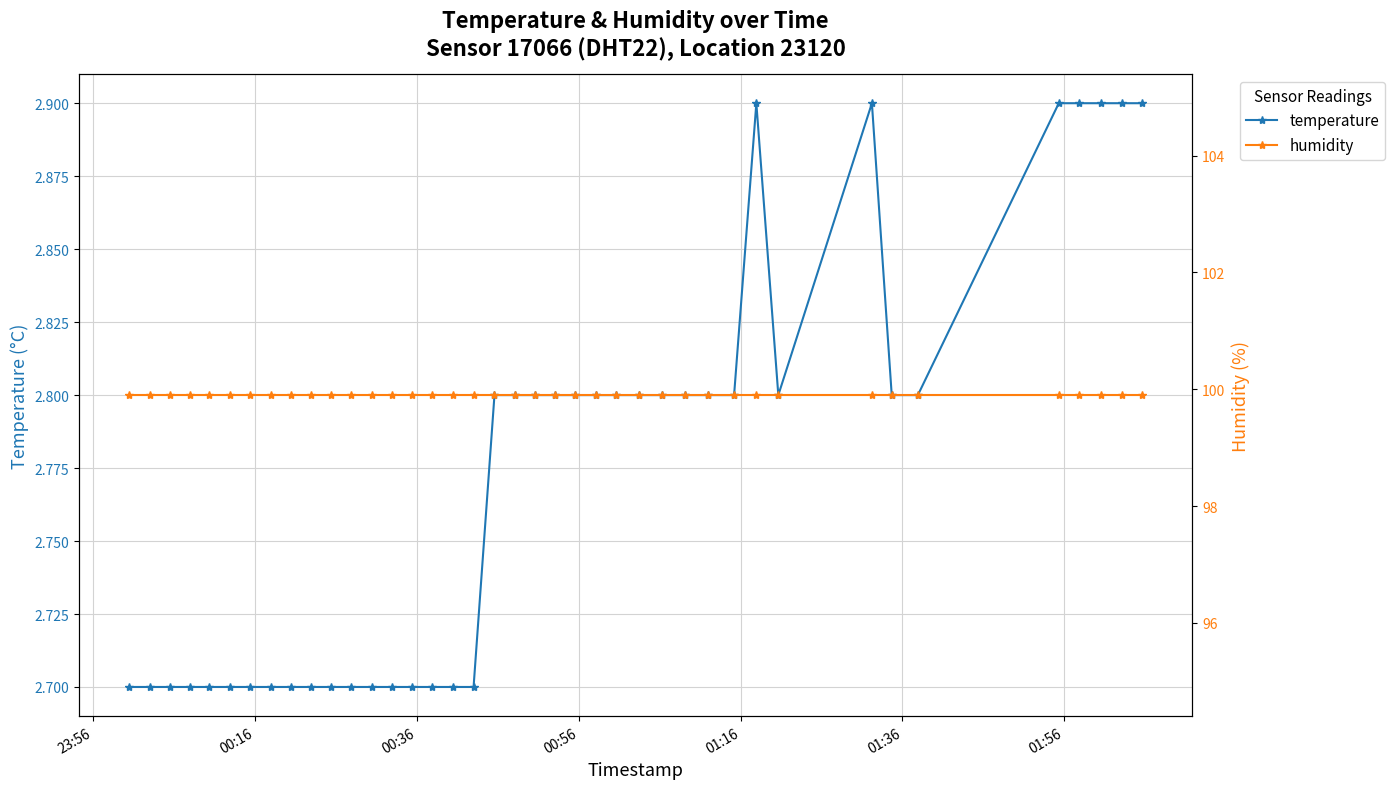

True or false: temperature and humidity intersect in this chart.

False